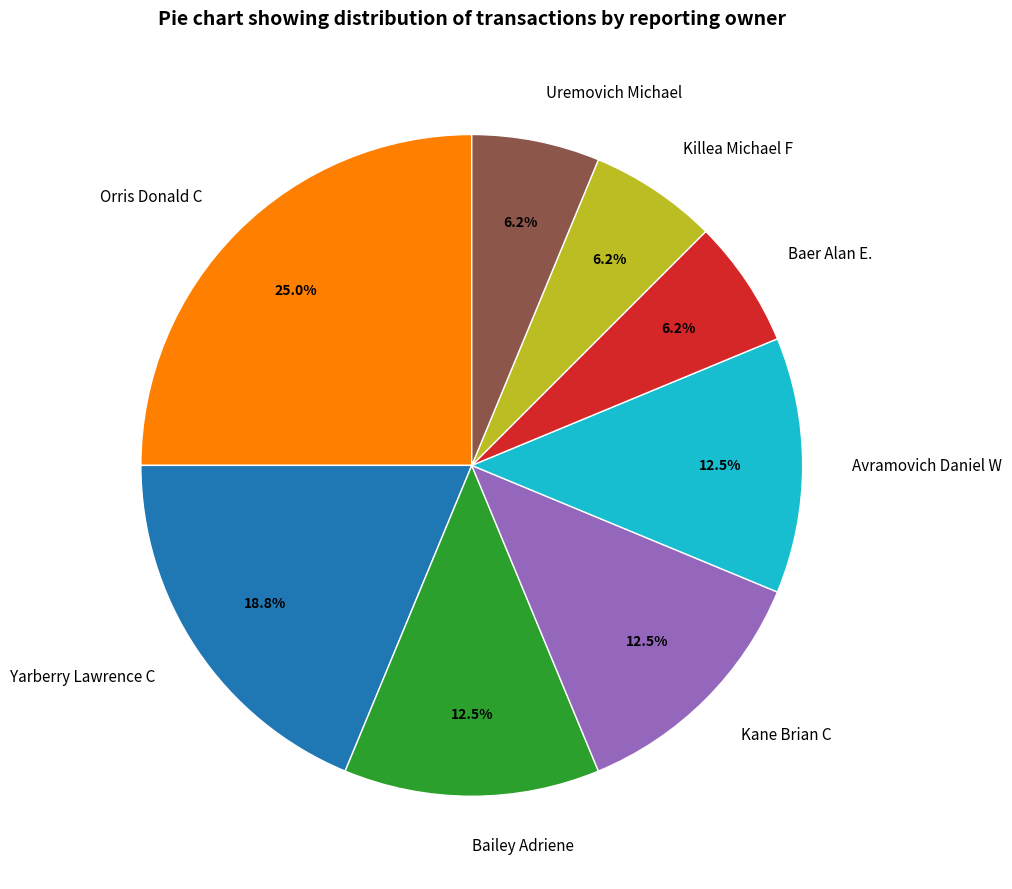

Approximately how many times larger is the value at Uremovich Michael compared to Bailey Adriene?

0.5